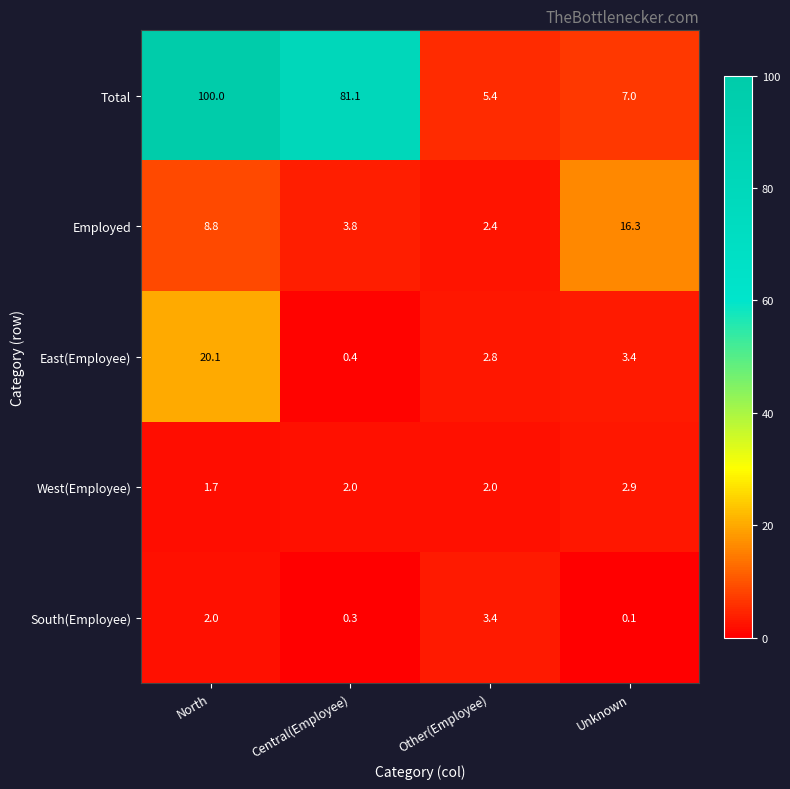

At Other(Employee), list the series in order from largest to smallest.

Total, South(Employee), East(Employee), Employed, West(Employee)